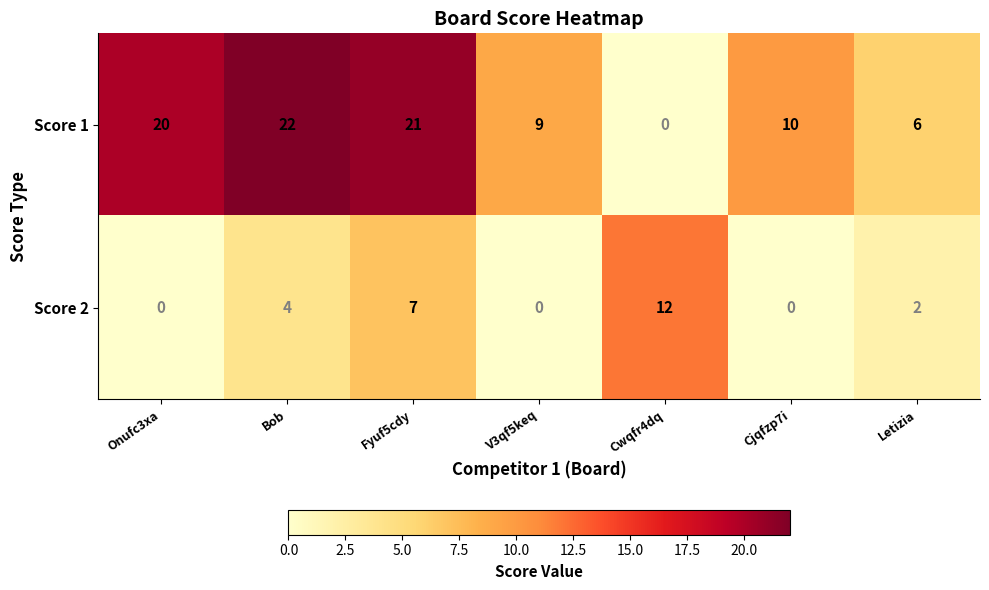

Rank the series by their maximum value, from highest to lowest.

Score 1, Score 2